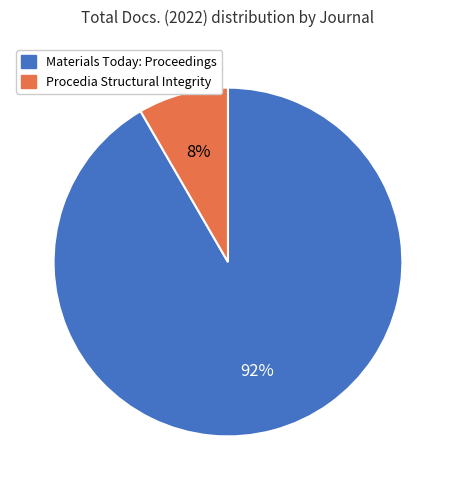

To the nearest percent, what is the combined percentage of Procedia Structural Integrity and Materials Today: Proceedings?

100%